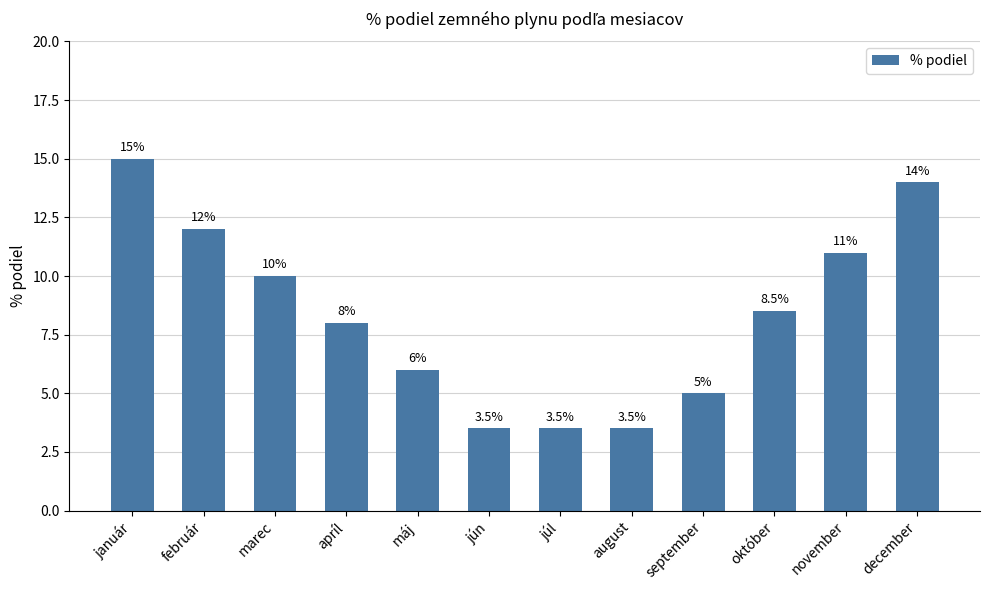

Does the chart contain any negative values?

No